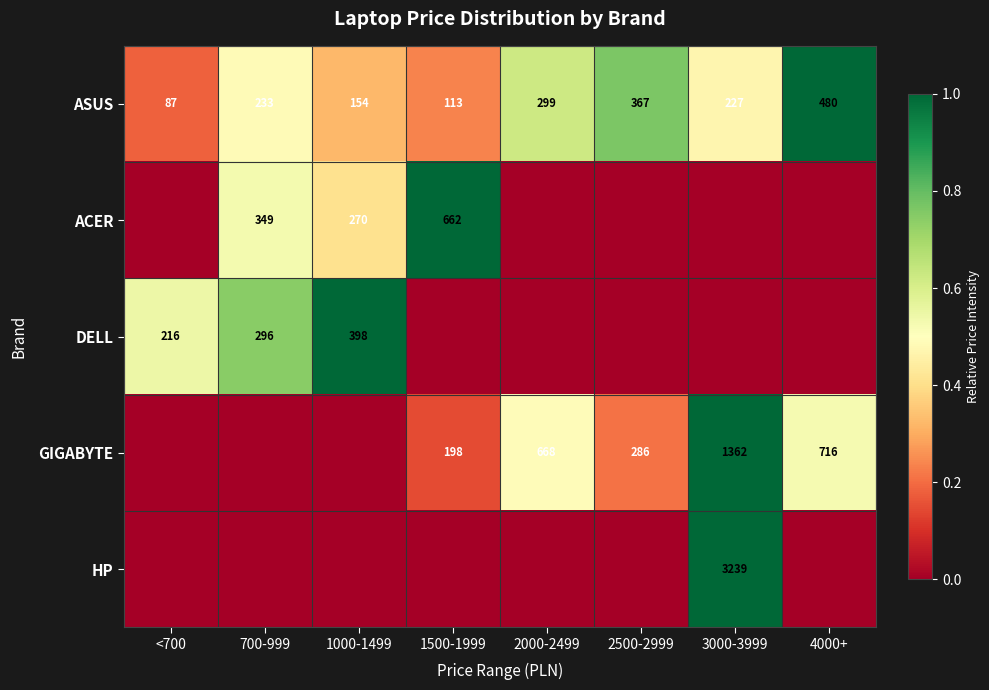

True or false: GIGABYTE has a value of 198 at 1500-1999.

True